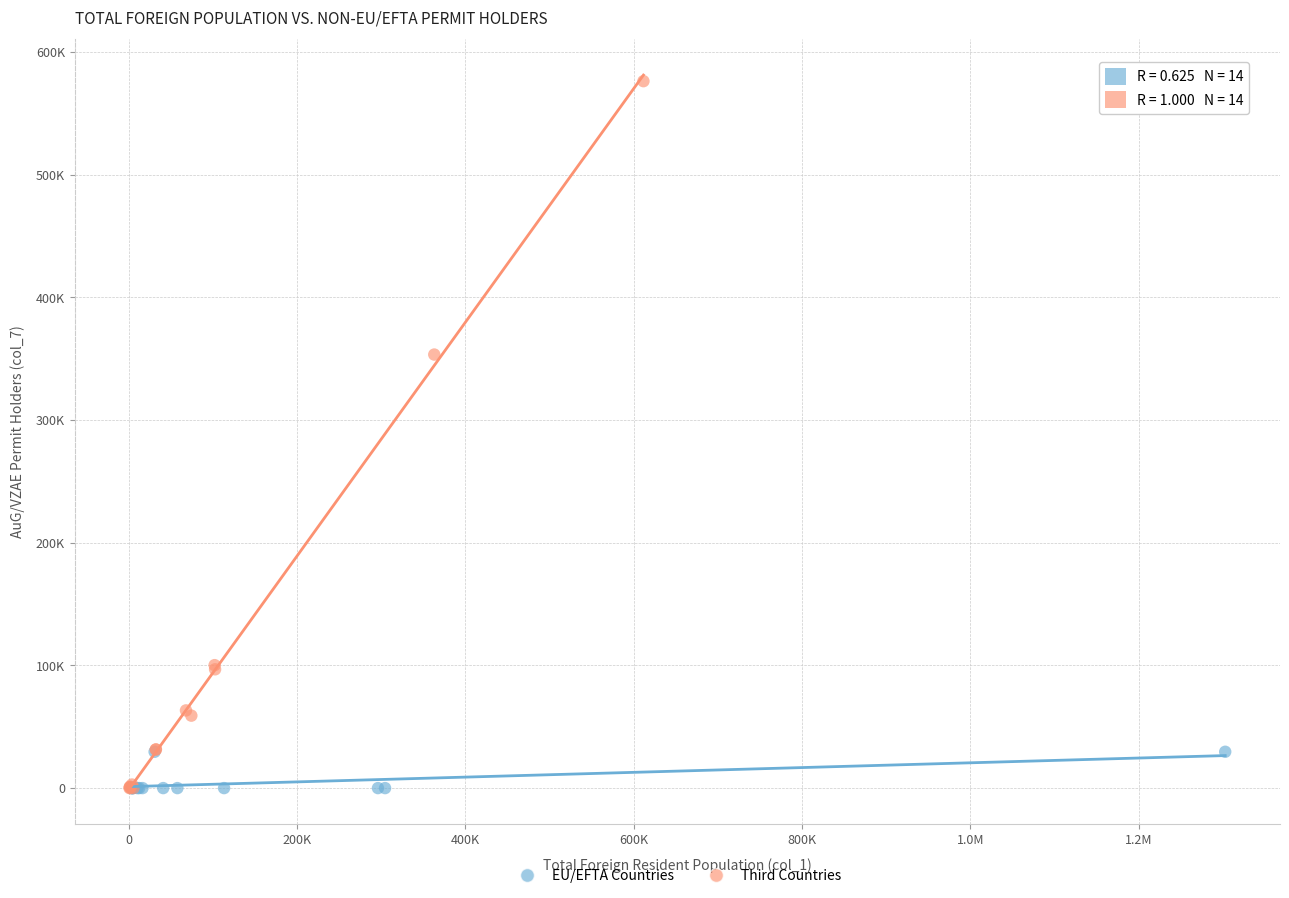

What are all the series names shown in the legend?

EU/EFTA Countries, Third Countries